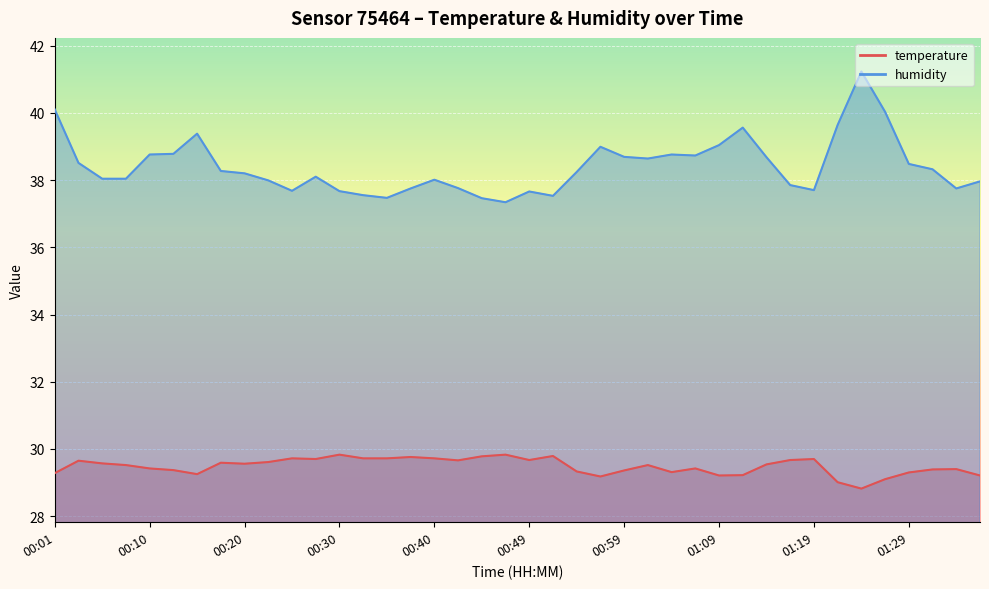

What is the difference between the humidity values at 01:04 and 01:29?

0.3